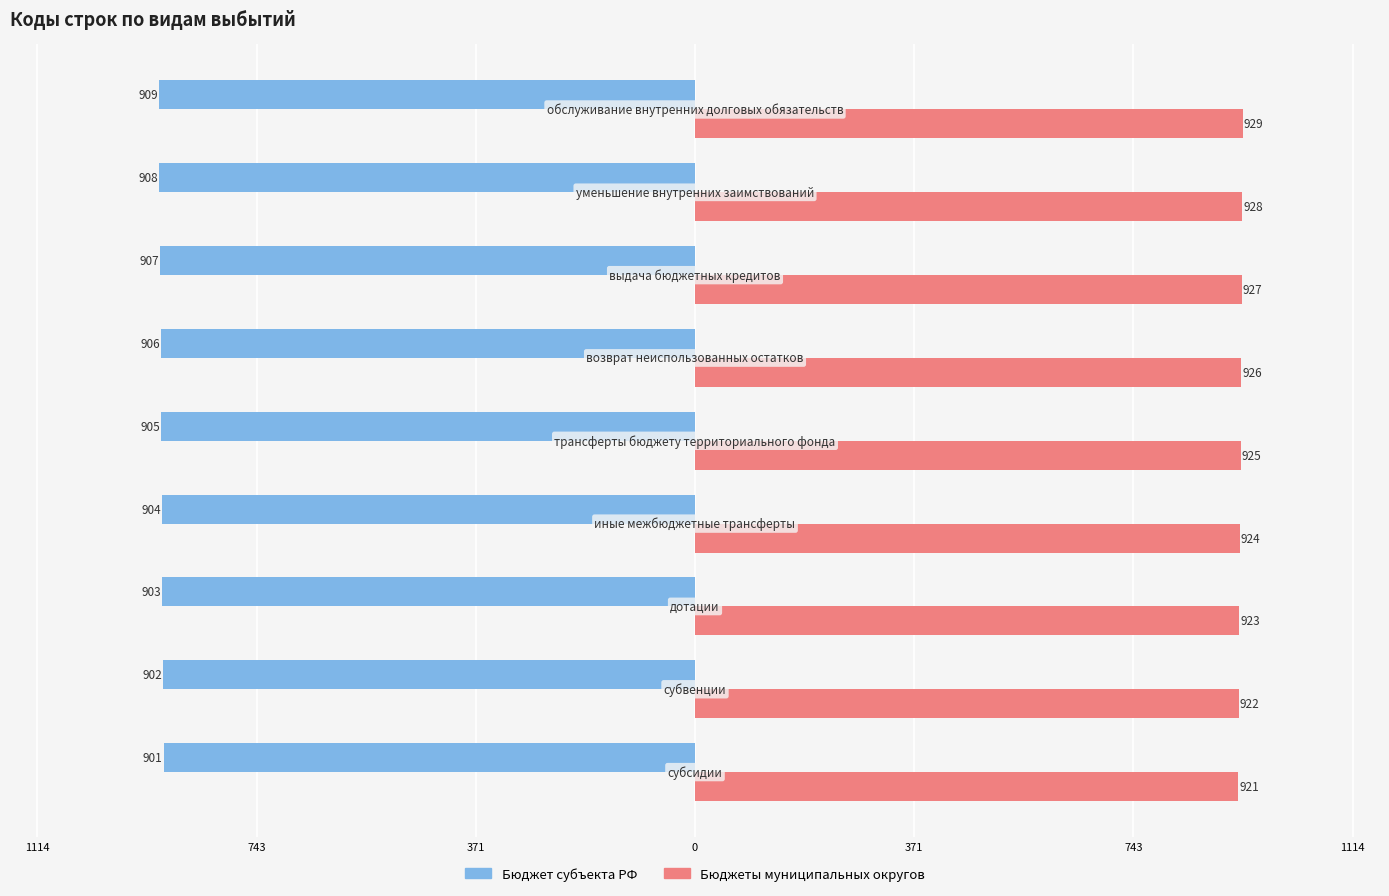

What is the value of the Бюджет субъекта РФ bar at the 2nd from the left?

-902